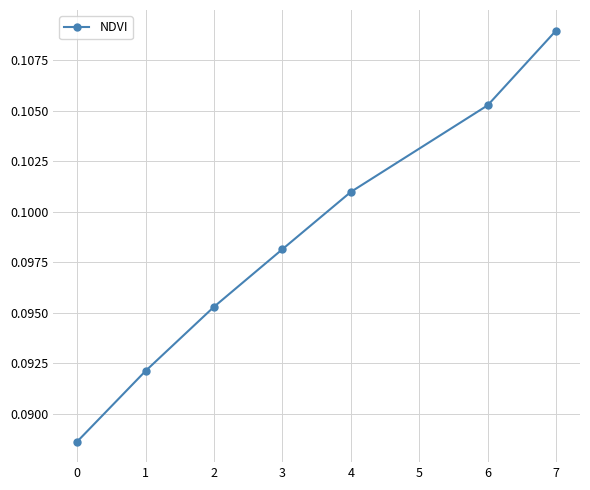

Which category has the highest value across all series?

7